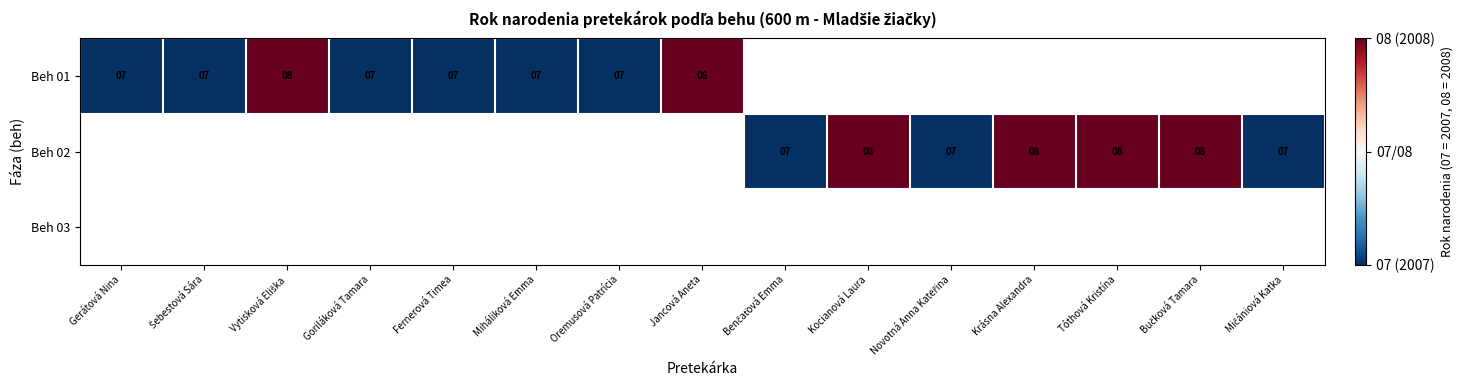

Which has a higher value, Gerátová Nina or Šebestová Sára?

Gerátová Nina